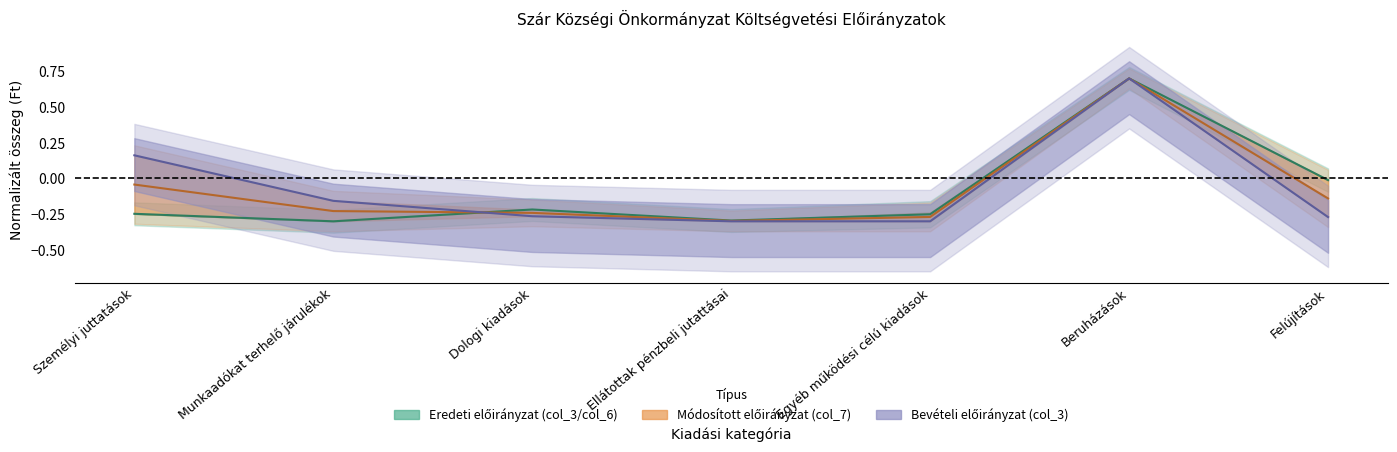

How many Bevételi előirányzat (col_3) values are between 0 and 1?

2